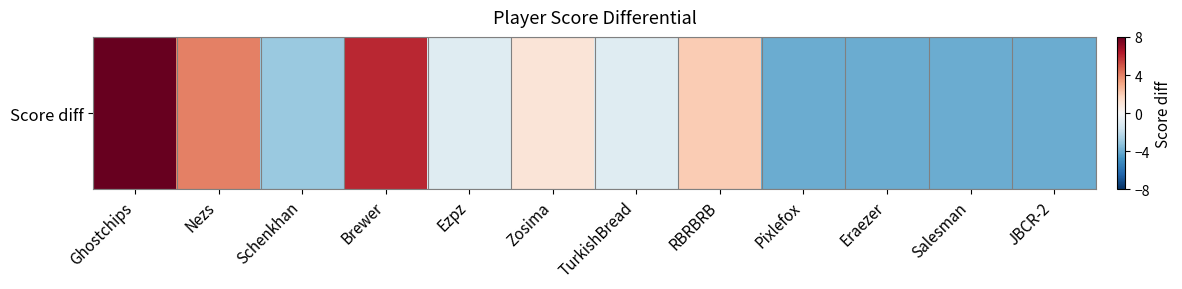

What is the change in value from Brewer to JBCR-2?

-10